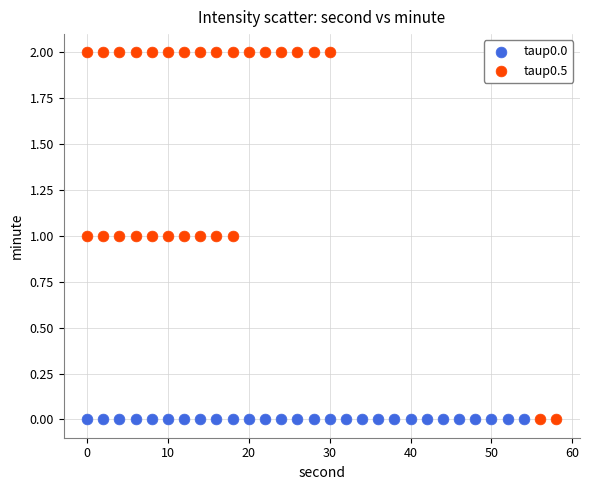

Which series reaches the maximum Y coordinate?

taup0.5